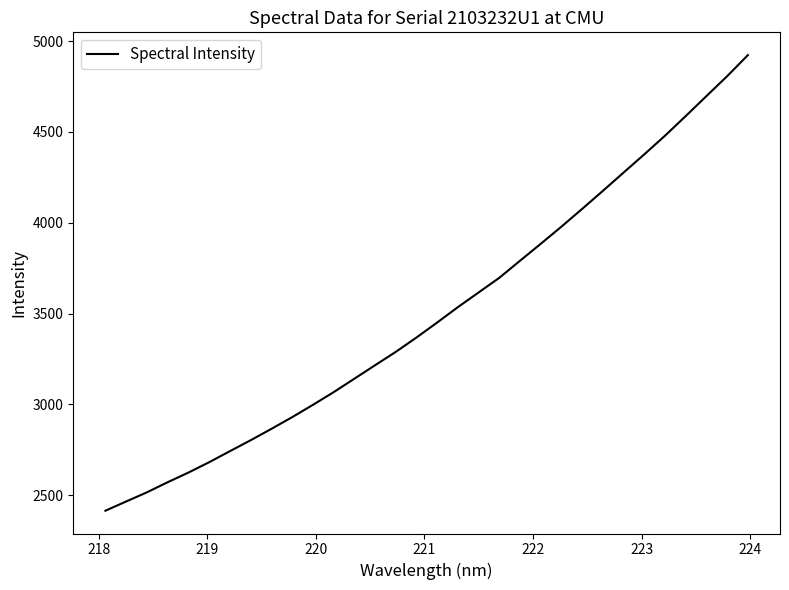

True or false: there are more than 0 points higher than both neighbors.

False